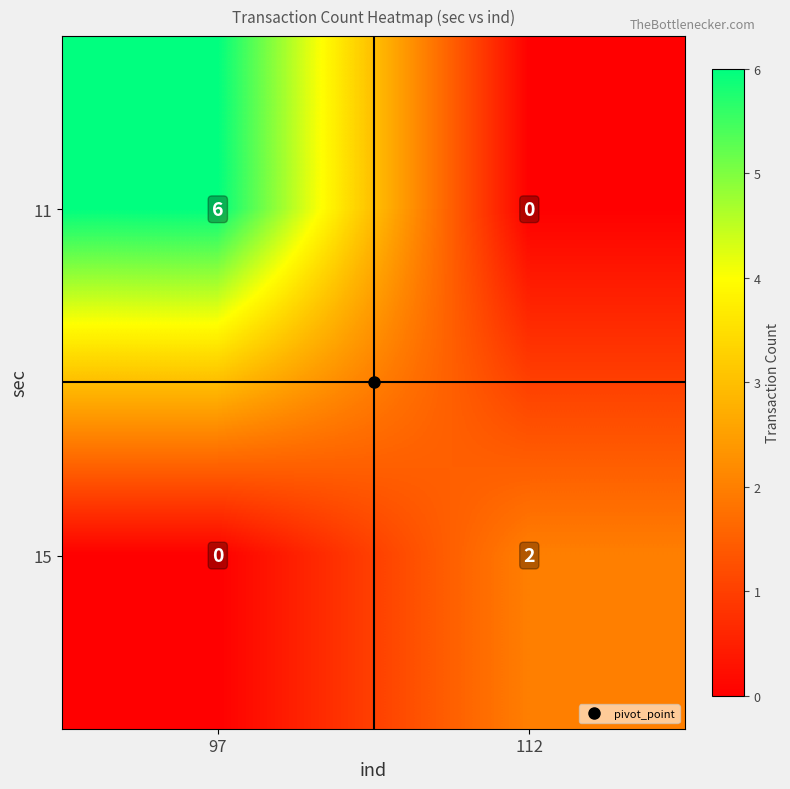

Between 97 and 112, which series saw the biggest shift?

11